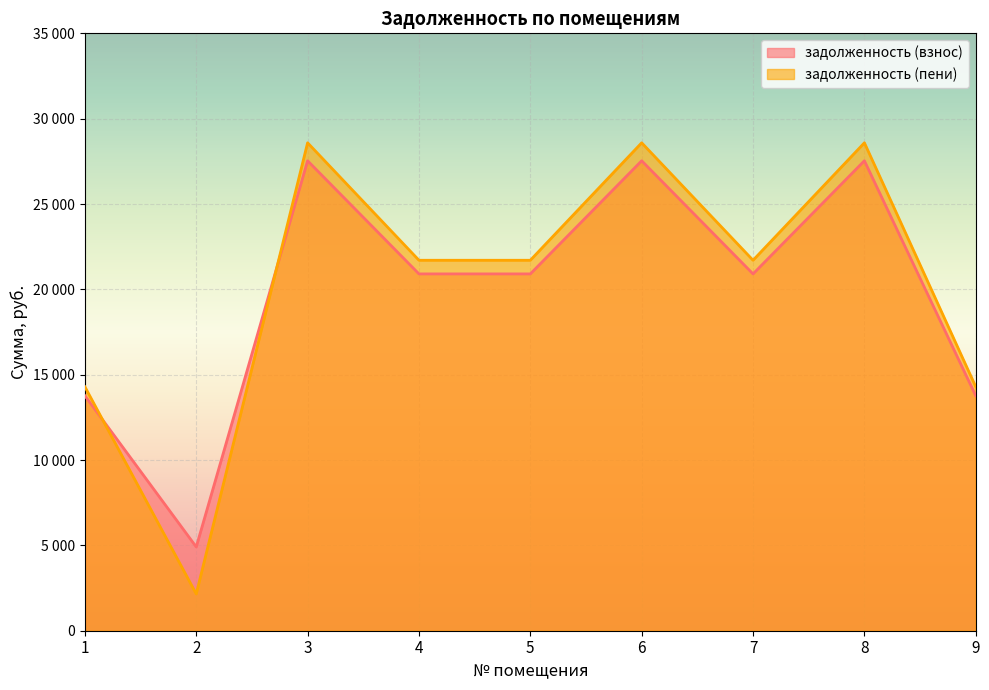

In задолженность (пени), how many points are higher than both neighbors (excluding endpoints)?

3